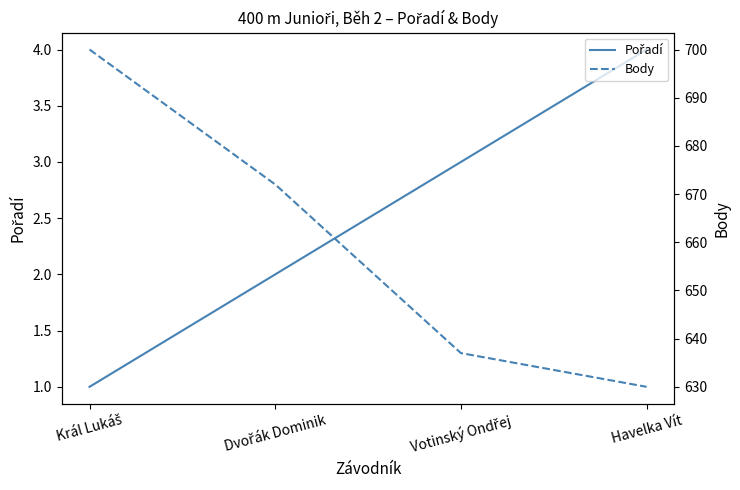

True or false: Pořadí and Body cross at least once.

False